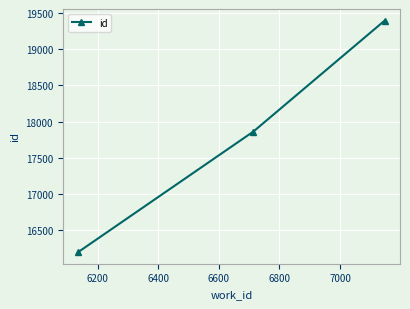

What is the minimum value shown in the chart?

16189